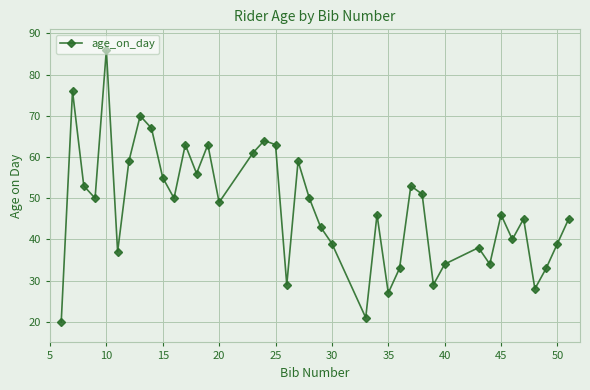

How many points are lower than both their immediate neighbors (excluding endpoints)?

12